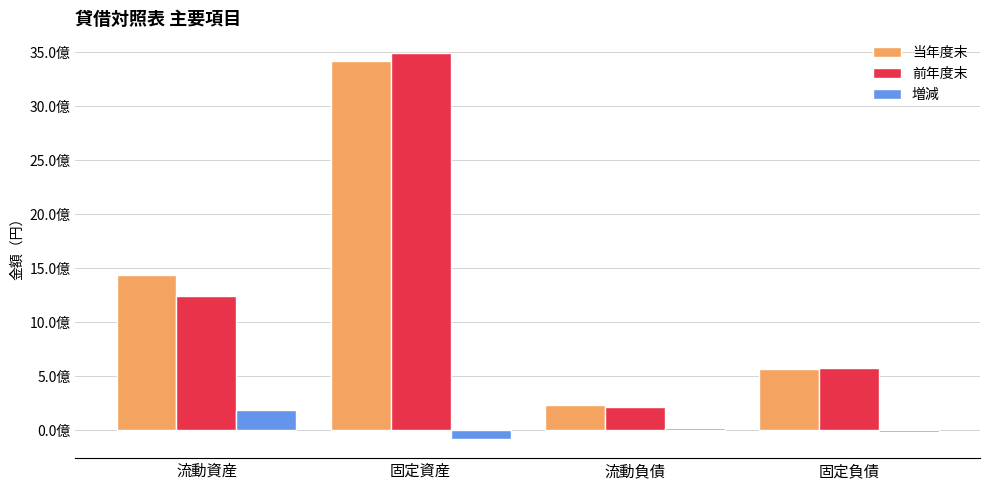

Rank the series by their maximum value, from highest to lowest.

前年度末, 当年度末, 増減